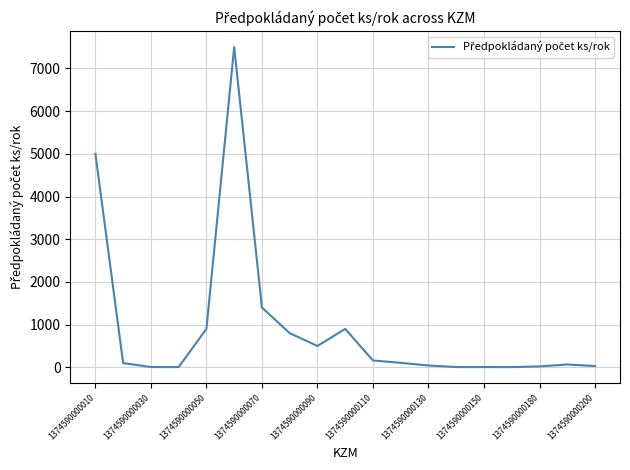

Count the number of categories in the chart.

19